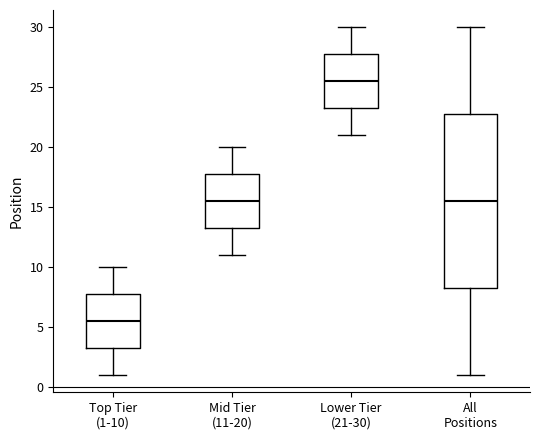

Reading left to right, read every box against the y-axis: the position of its median line, the range the box covers, and the ends of its whiskers. The values are not printed on the chart, so give them approximately, as read against the axis.

Top Tier (1-10): median 5.5, box 3.5 to 8.0, whiskers 1.0 to 10.0
Mid Tier (11-20): median 15.5, box 13.5 to 18.0, whiskers 11.0 to 20.0
Lower Tier (21-30): median 25.5, box 23.5 to 28.0, whiskers 21.0 to 30.0
All Positions: median 15.5, box 8.5 to 23.0, whiskers 1.0 to 30.0